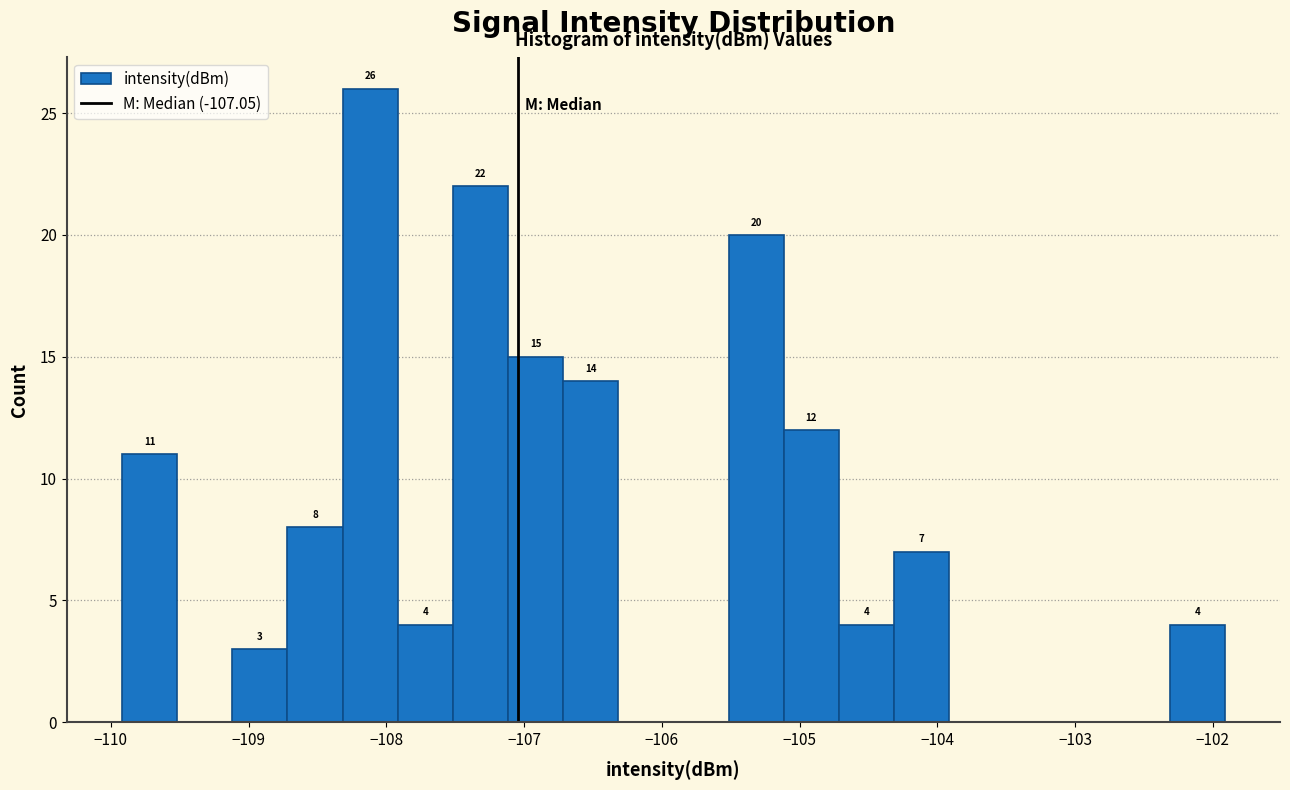

Which range on the x-axis has the tallest bar?

-108.3 to -107.9